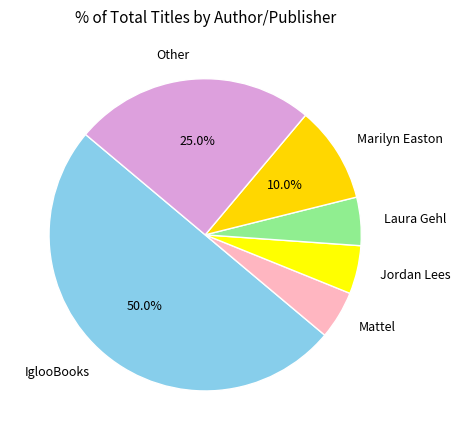

What is the ratio of the value at IglooBooks to the value at Mattel?

10.0